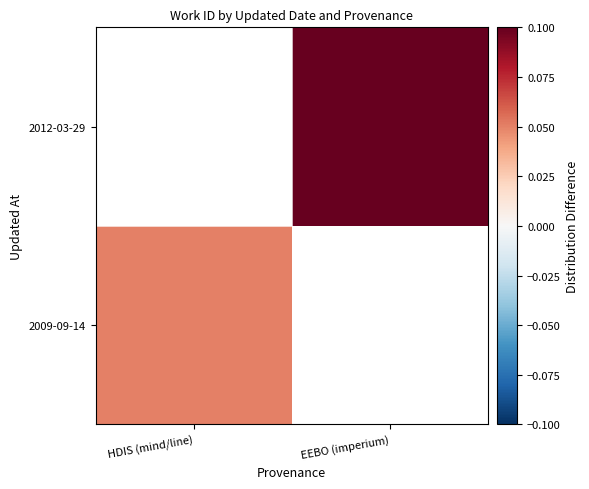

How many categories are shown in the chart?

2